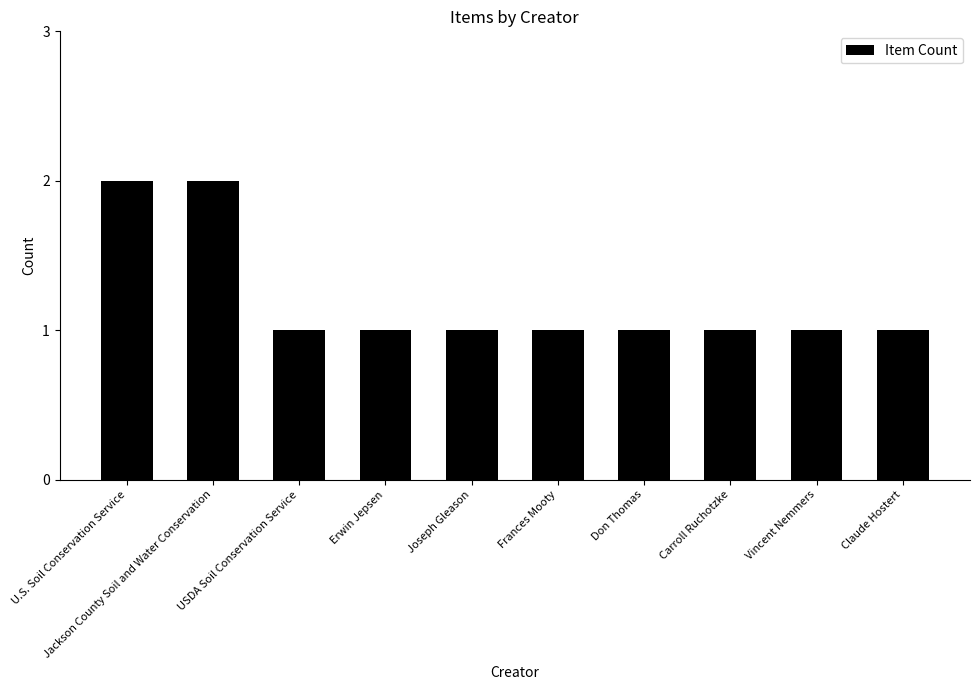

Is it true that the value at Claude Hostert is 2?

False